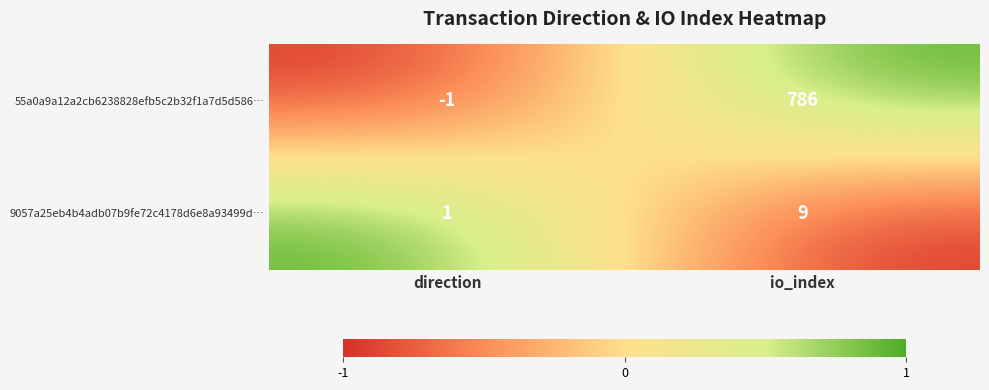

List the series in order of their peak value, lowest first.

9057a25eb4b4adb07b9fe72c4178d6e8a93499d…, 55a0a9a12a2cb6238828efb5c2b32f1a7d5d586…